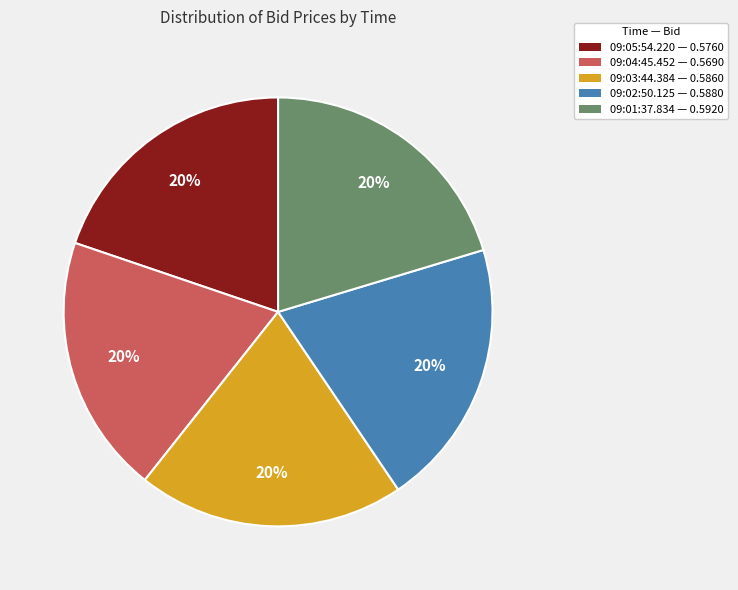

True or false: 09:03:44.384 accounts for 14% of the total.

False